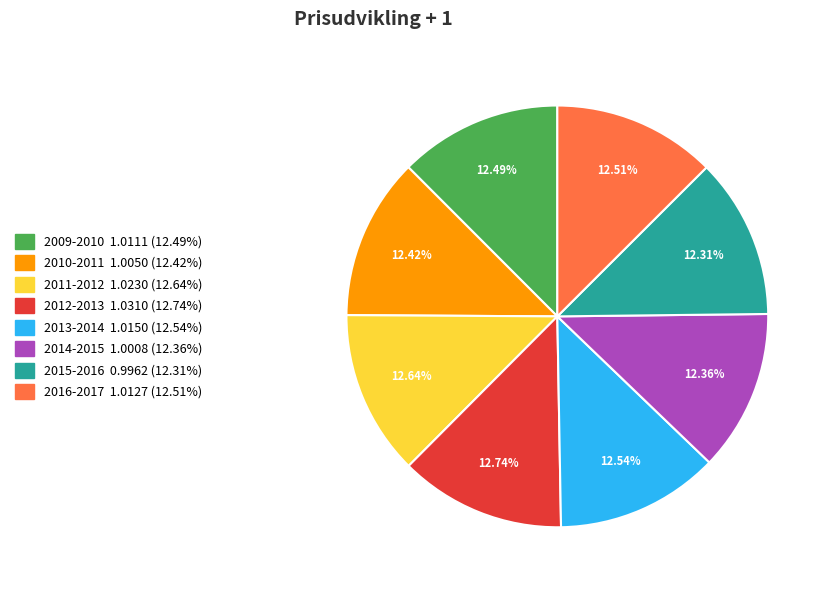

To the nearest percent, what portion does 2016-2017 represent?

13%